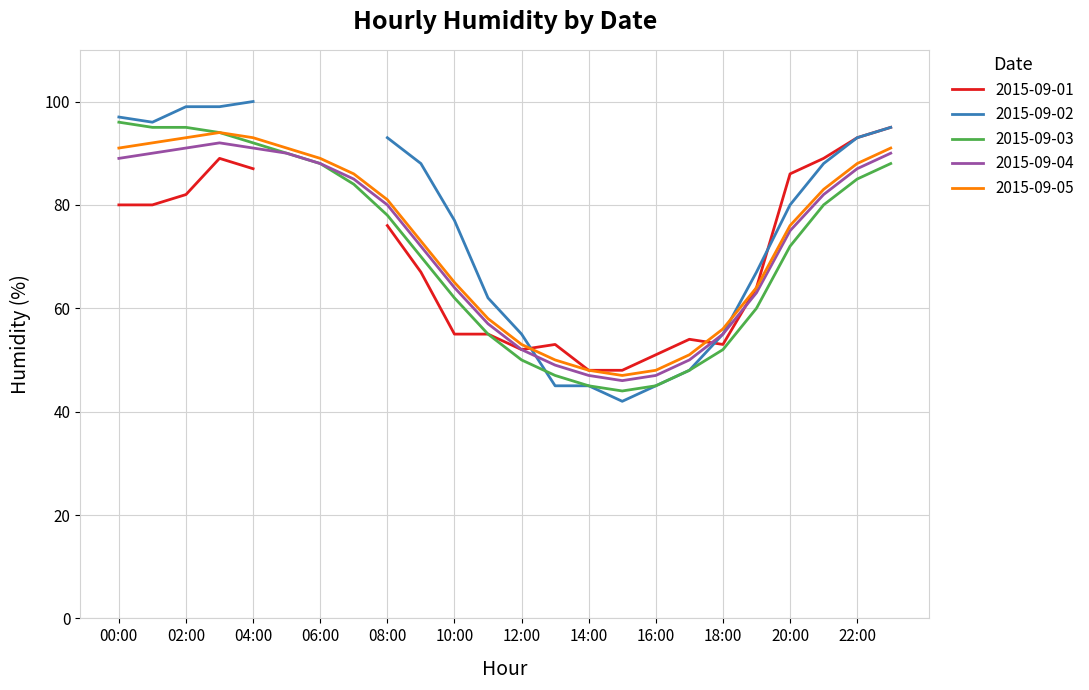

Is the value of 2015-09-04 at 06:00 greater than the value of 2015-09-03 at 02:00?

No